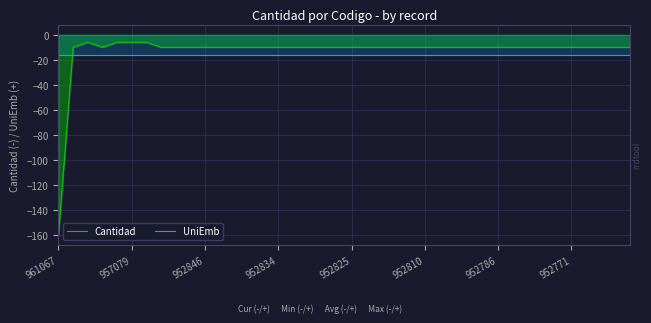

Reading left to right, extract all data points from this chart.

Cantidad: -160	-10	-6	-10	-6	-6	-6	-10	-10	-10	-10	-10	-10	-10	-10	-10	-10	-10	-10	-10	-10	-10	-10	-10	-10	-10	-10	-10	-10	-10	-10	-10	-10	-10	-10	-10	-10	-10	-10	-10
UniEmb: -16	-16	-16	-16	-16	-16	-16	-16	-16	-16	-16	-16	-16	-16	-16	-16	-16	-16	-16	-16	-16	-16	-16	-16	-16	-16	-16	-16	-16	-16	-16	-16	-16	-16	-16	-16	-16	-16	-16	-16